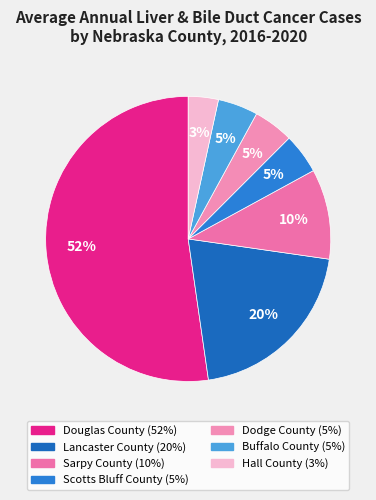

The Lancaster County slice represents 20% of the pie. True or false?

True